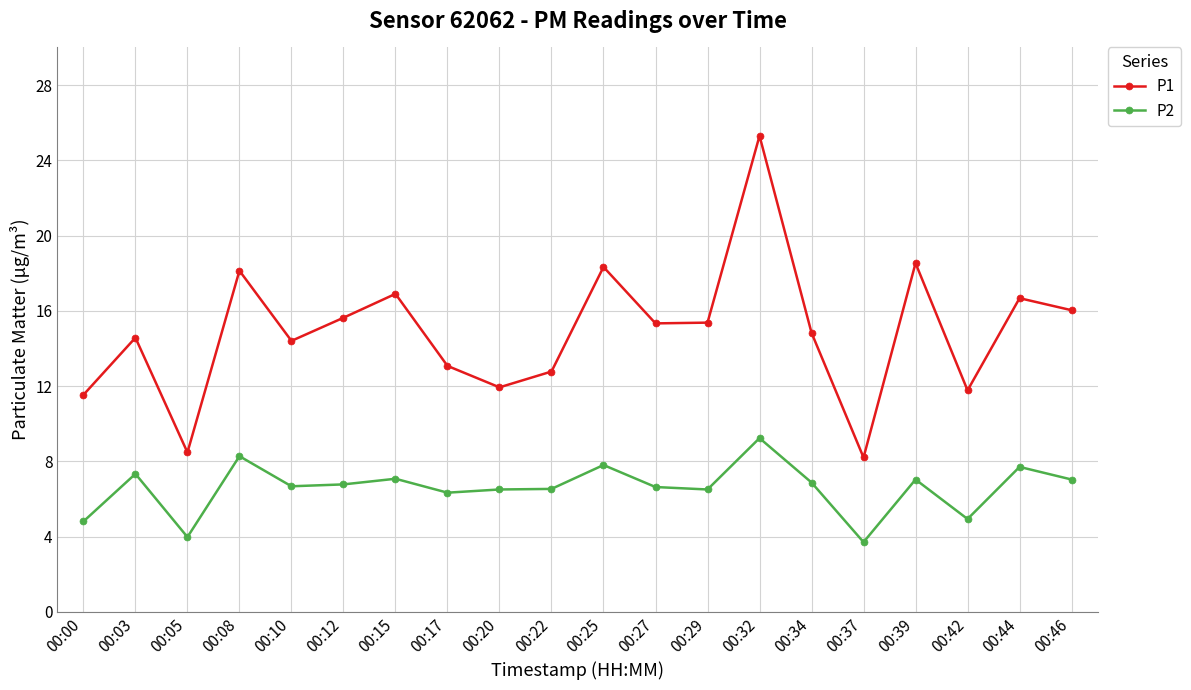

True or false: P1 and P2 intersect in this chart.

False